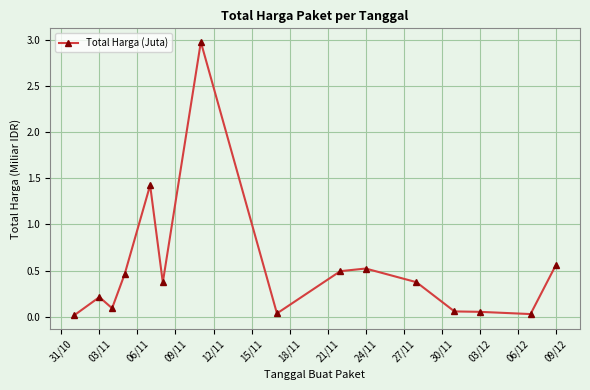

Count the number of categories in the chart.

15